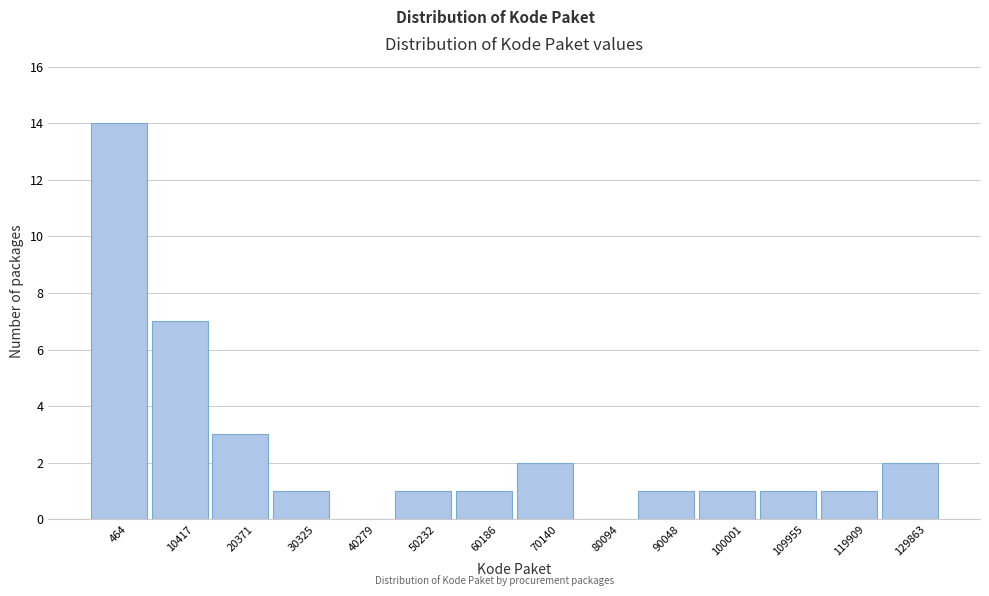

Reading right to left, extract all data points from this chart.

129863=2	119909=1	109955=1	100001=1	90048=1	80094=0	70140=2	60186=1	50232=1	40279=0	30325=1	20371=3	10417=7	464=14